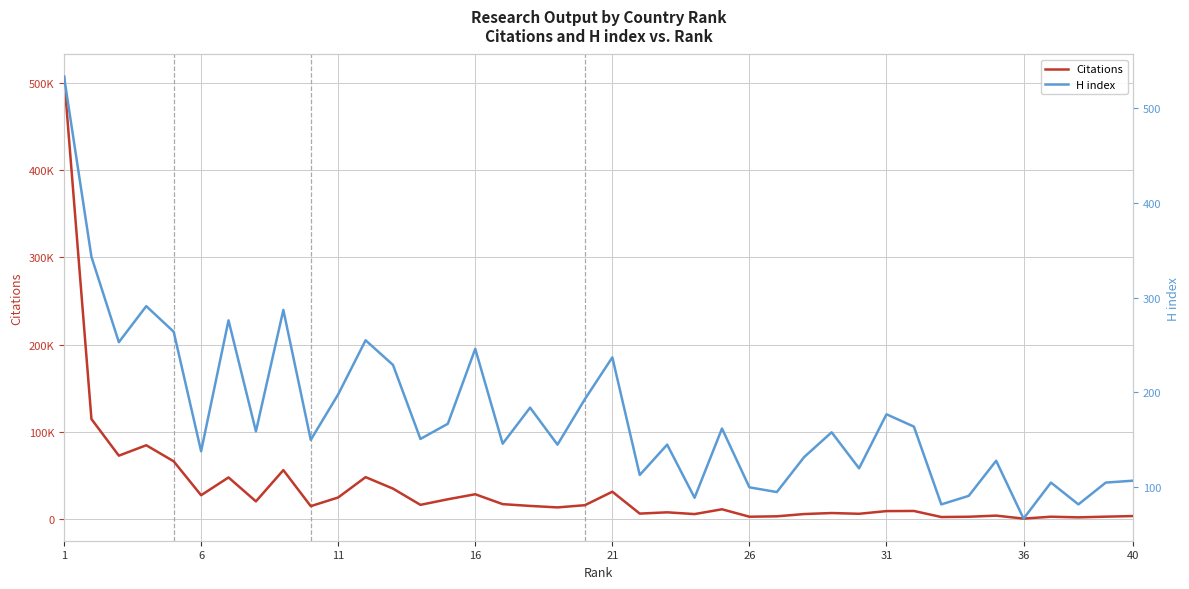

How many lines are shown in the chart?

2